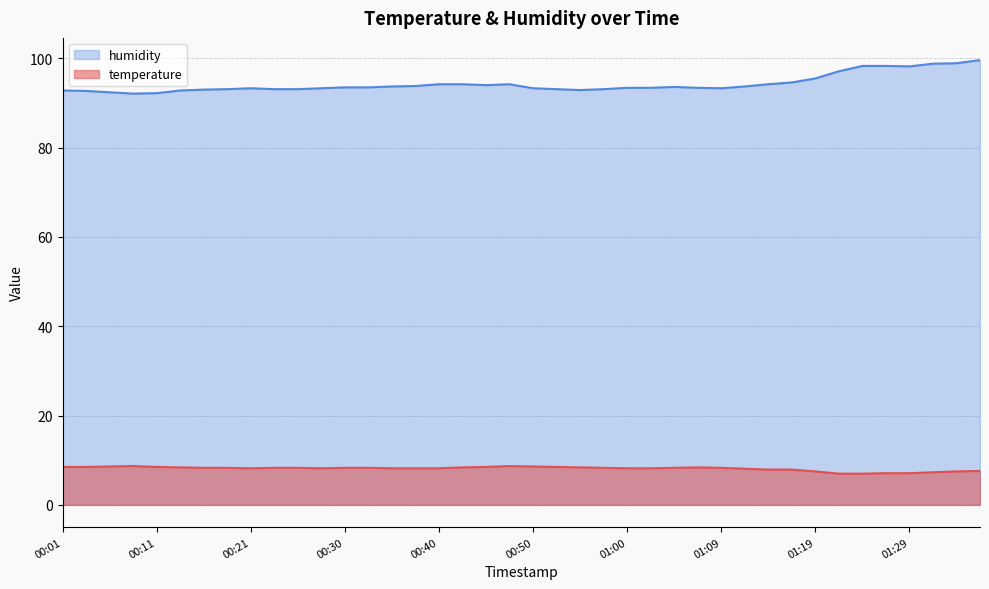

What value does the humidity series have at 01:04?

93.6